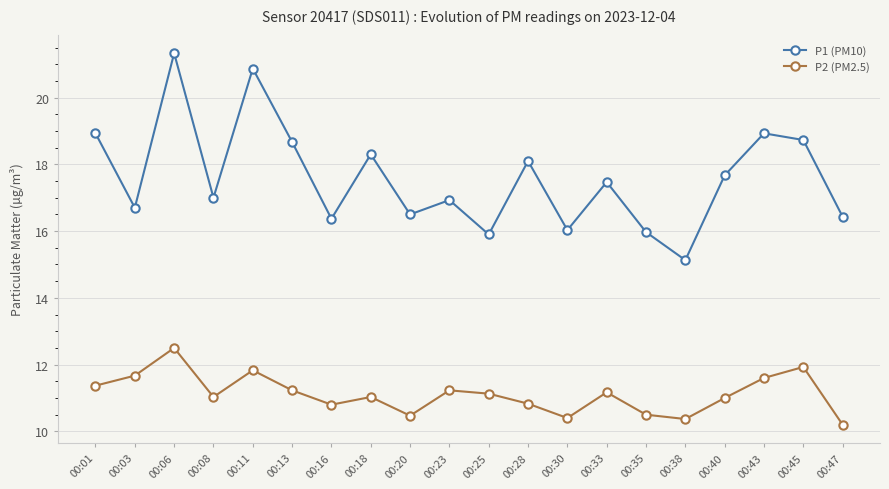

What value does the P1 (PM10) series have at 00:30?

16.0